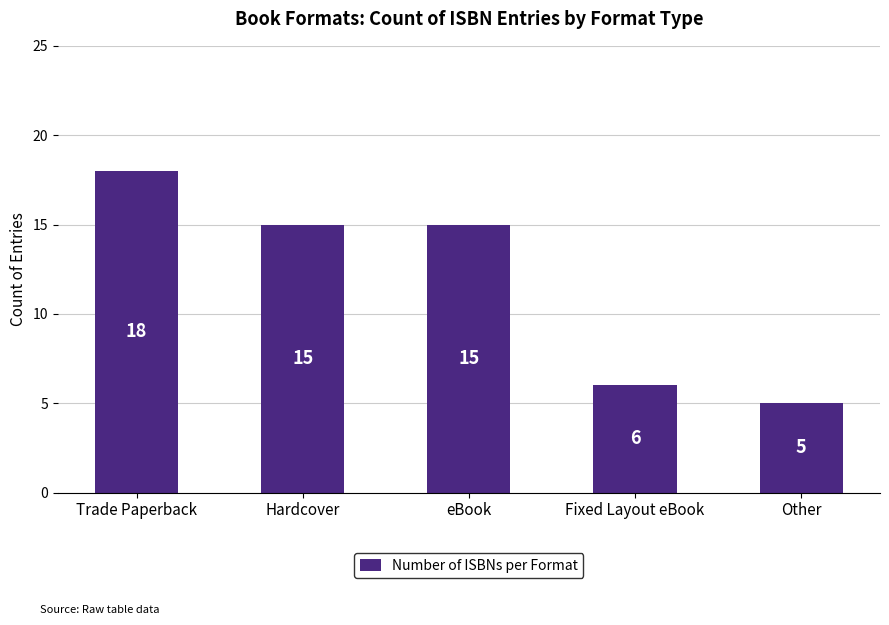

Reading right to left, extract all data points from this chart.

5	6	15	15	18